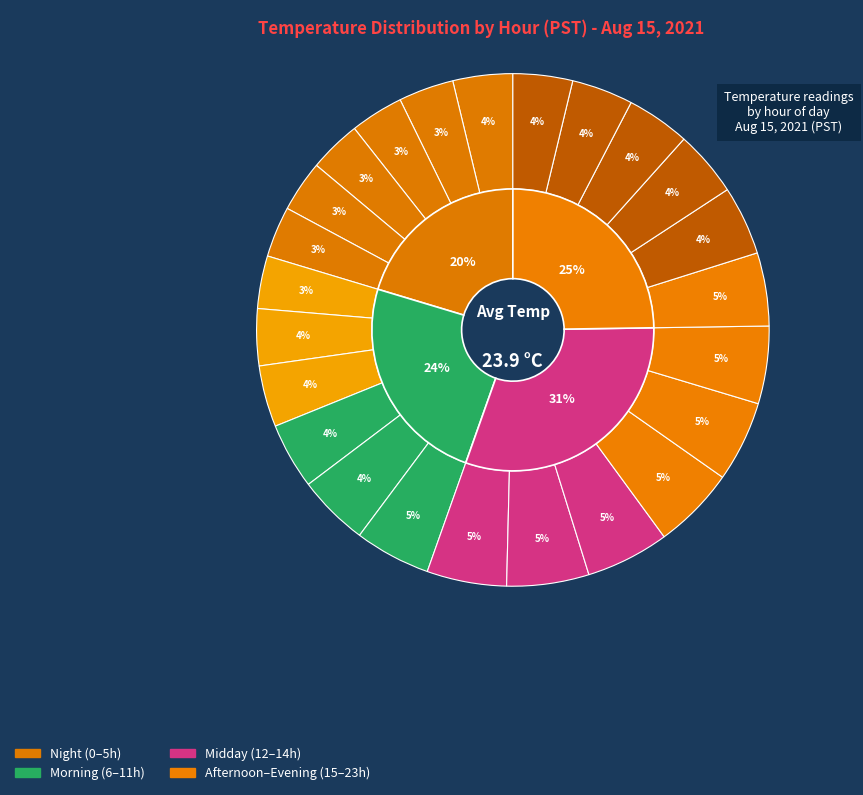

True or false: Hour 12 accounts for 5% of the total.

True